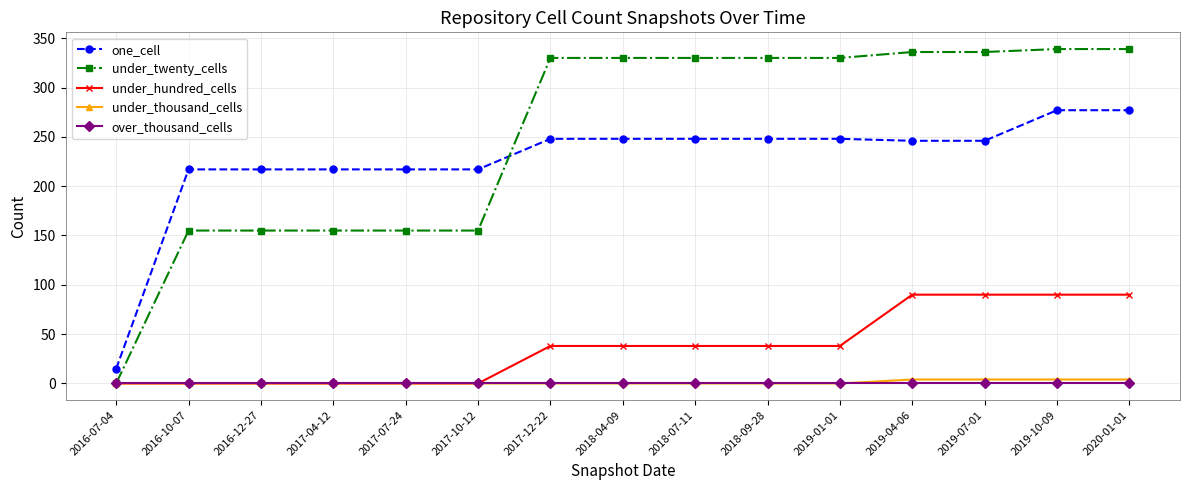

What is the maximum value for under_twenty_cells?

339